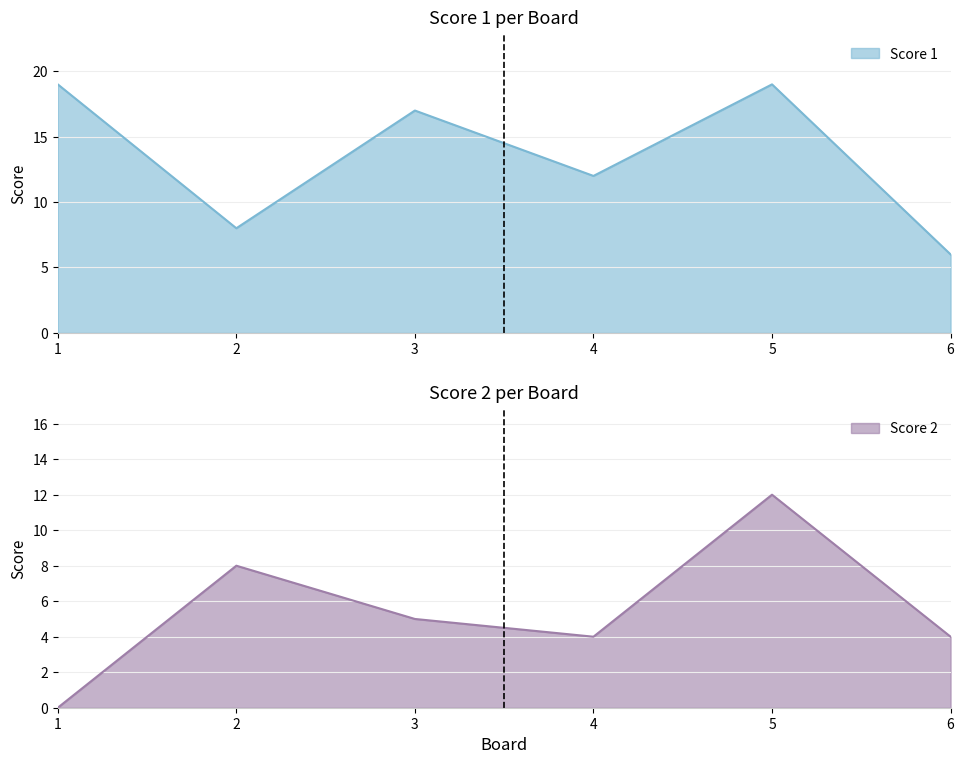

What is the total value across all series at 4?

16